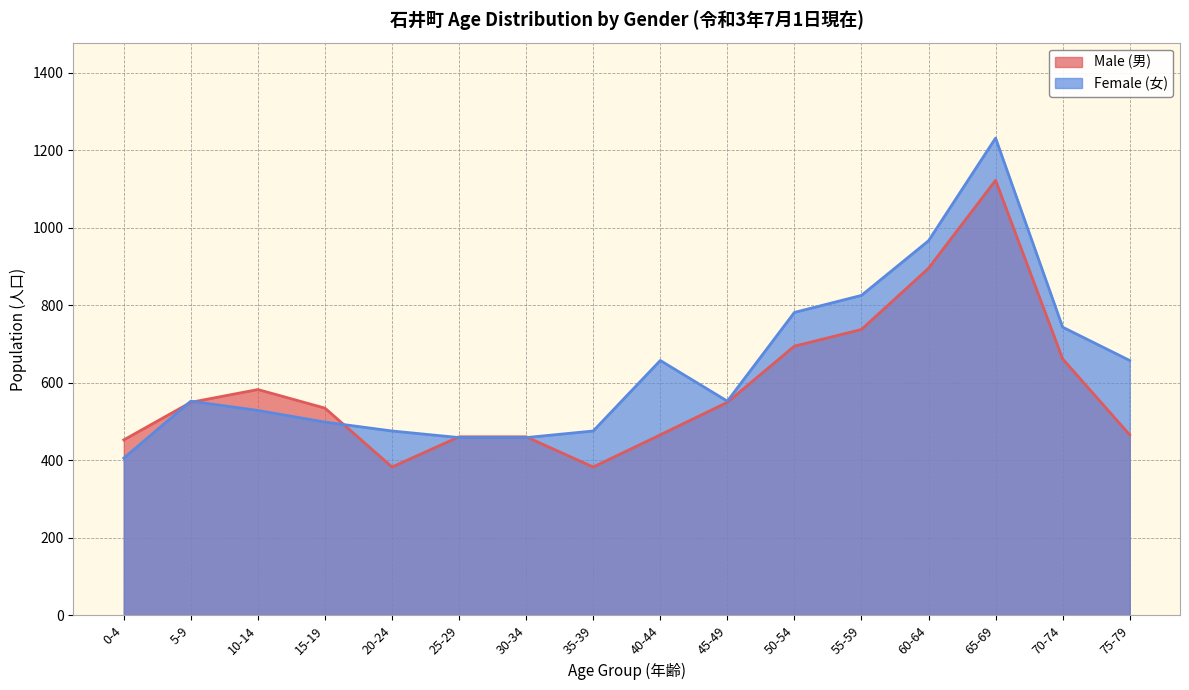

What is the label of the 2nd point from the right?

70-74